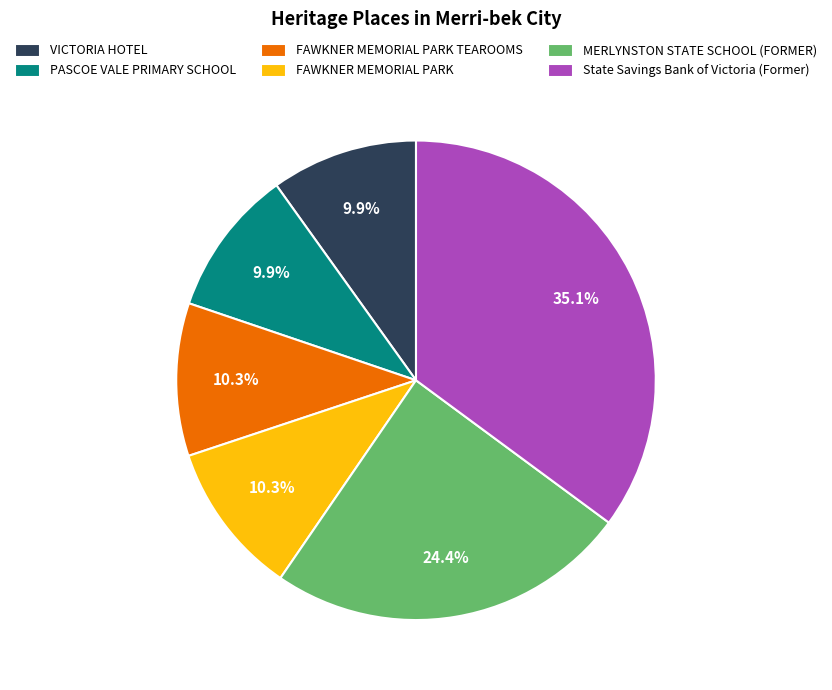

Does any single category account for the majority?

No